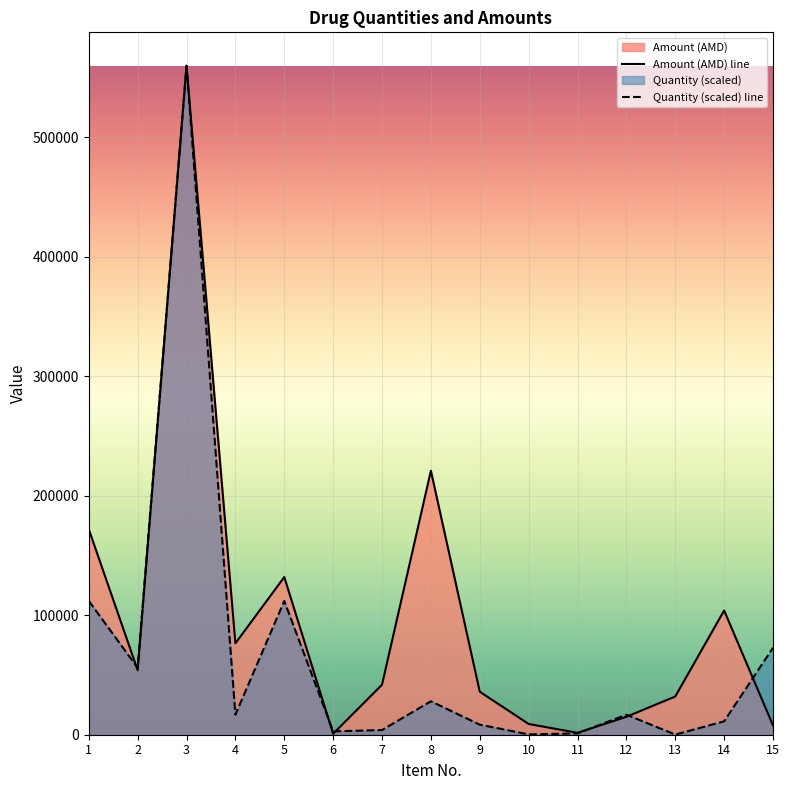

Between which two adjacent categories do Amount (AMD) and Quantity first intersect?

1 and 2